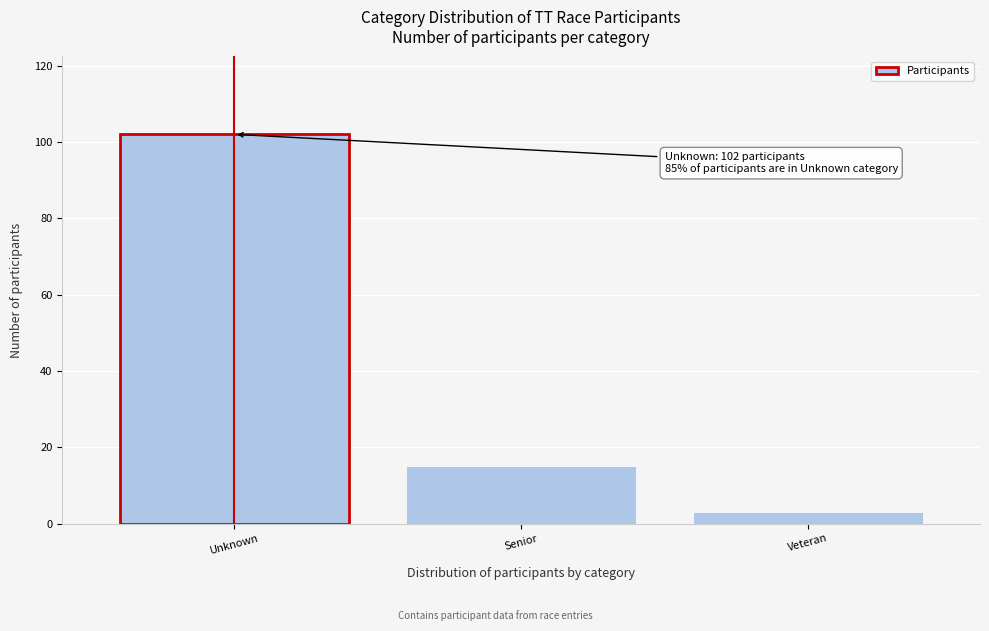

Reading left to right, what are all the values shown in this chart?

Unknown=102	Senior=15	Veteran=3